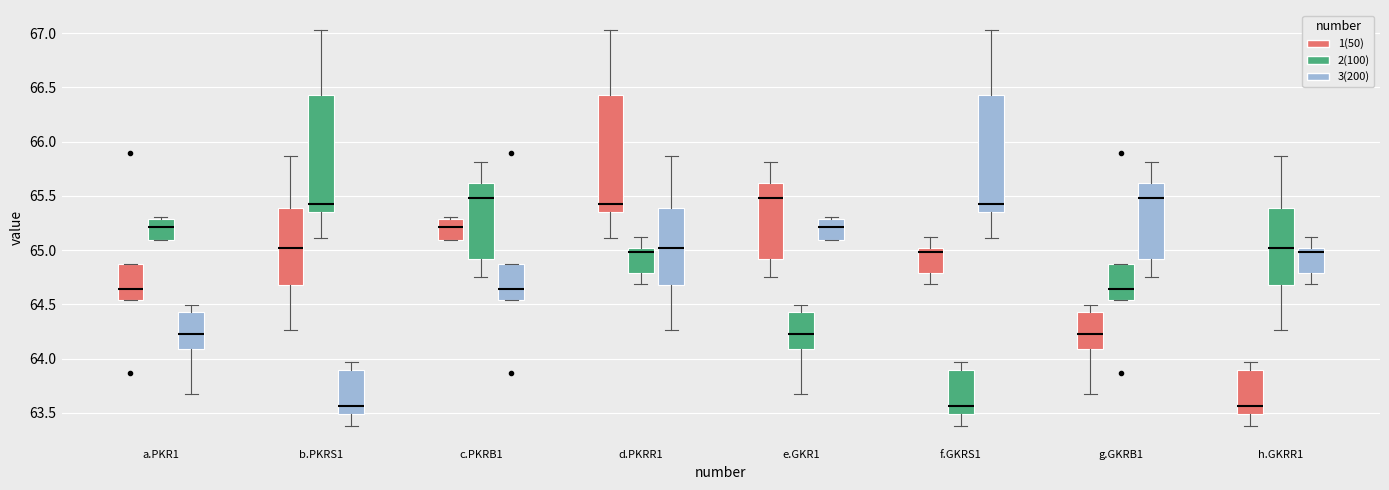

Where does the lower whisker of the box for h.GKRR1 (2(100)) end on the y-axis? The values are not printed on the chart, so give them approximately, as read against the axis.

64.25